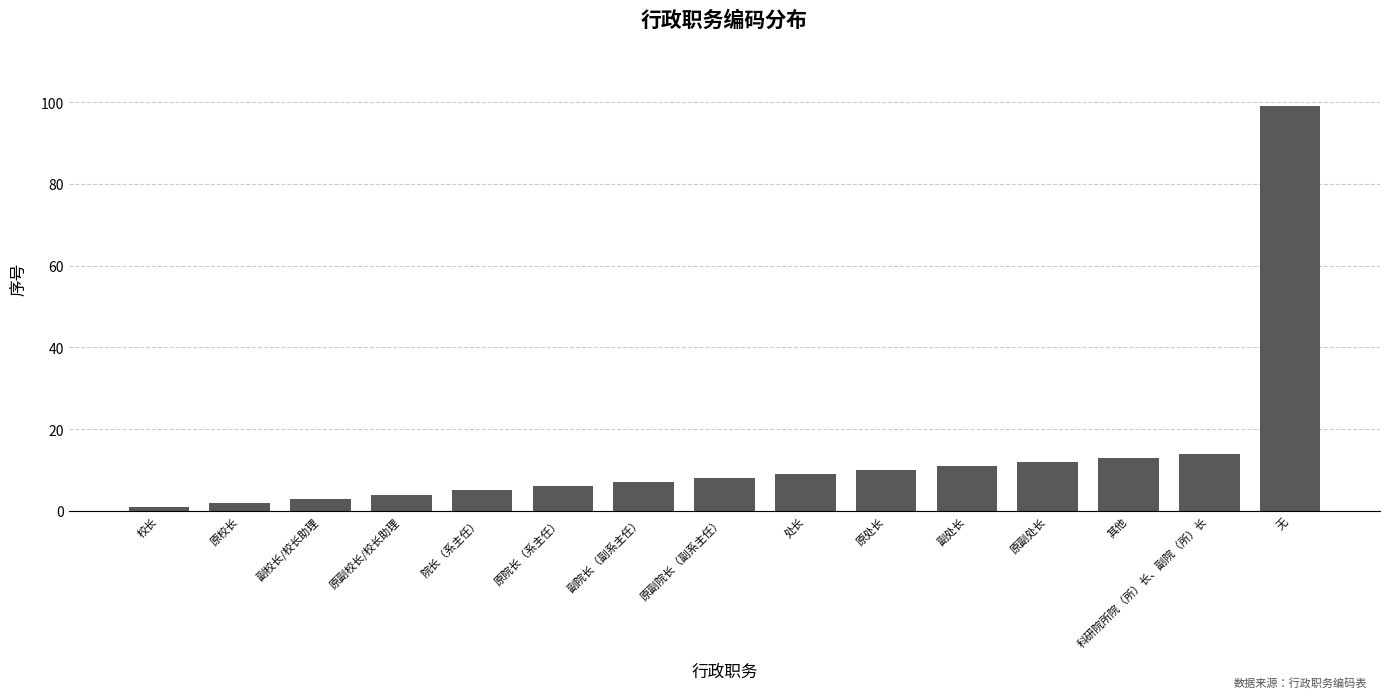

Reading left to right, extract all data points from this chart.

1	2	3	4	5	6	7	8	9	10	11	12	13	14	99